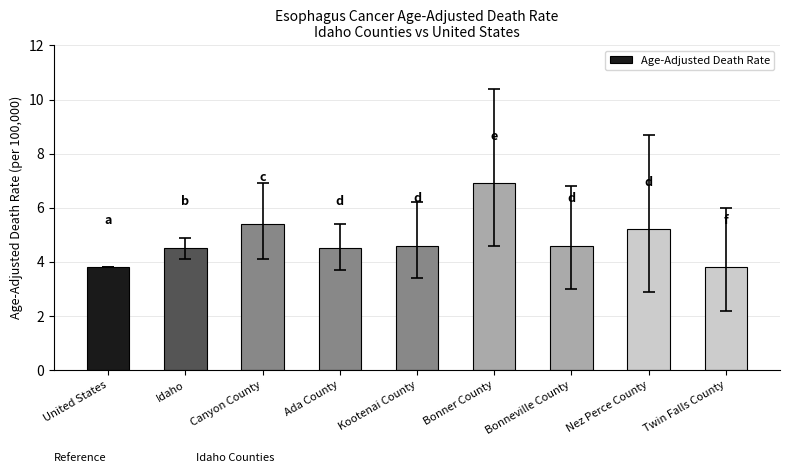

What is the label of the 1st bar from the right?

Twin Falls County